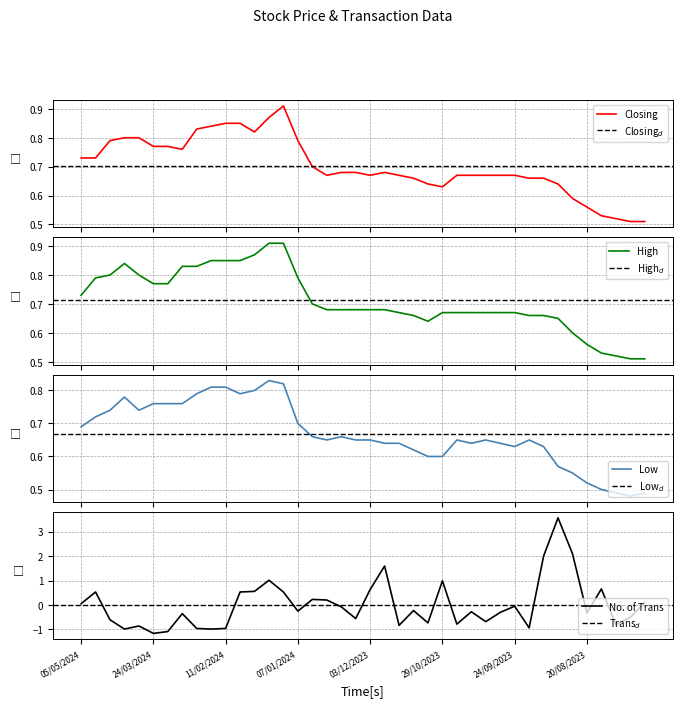

How many series are shown in this chart?

4